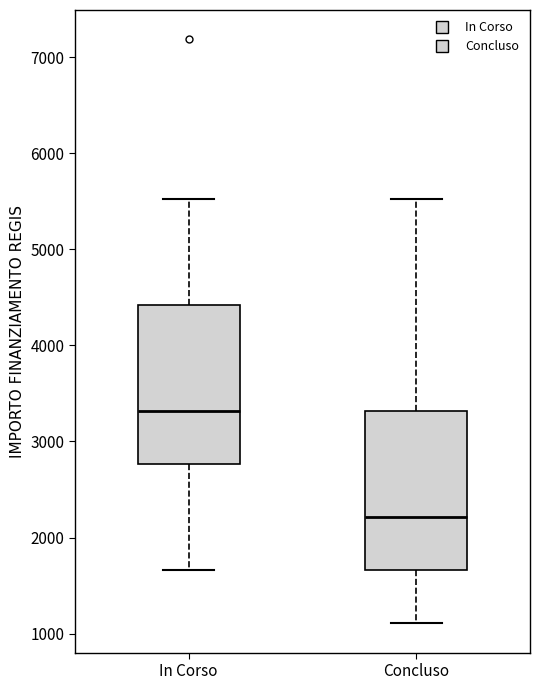

Reading left to right, transcribe this box plot: for each box, give where its median line is, the range the box spans, and where its two whiskers end, as read against the y-axis. The values are not printed on the chart, so give them approximately, as read against the axis.

In Corso: median 3300, box 2800 to 4400, whiskers 1700 to 5500
Concluso: median 2200, box 1700 to 3300, whiskers 1100 to 5500